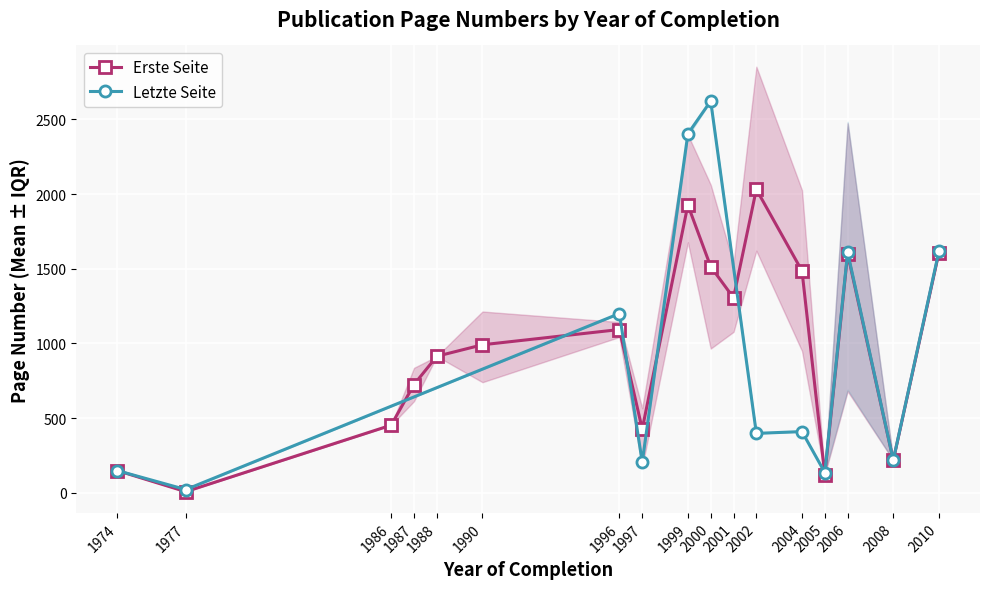

Which series ends up on top after the final intersection of Erste Seite and Letzte Seite?

Letzte Seite